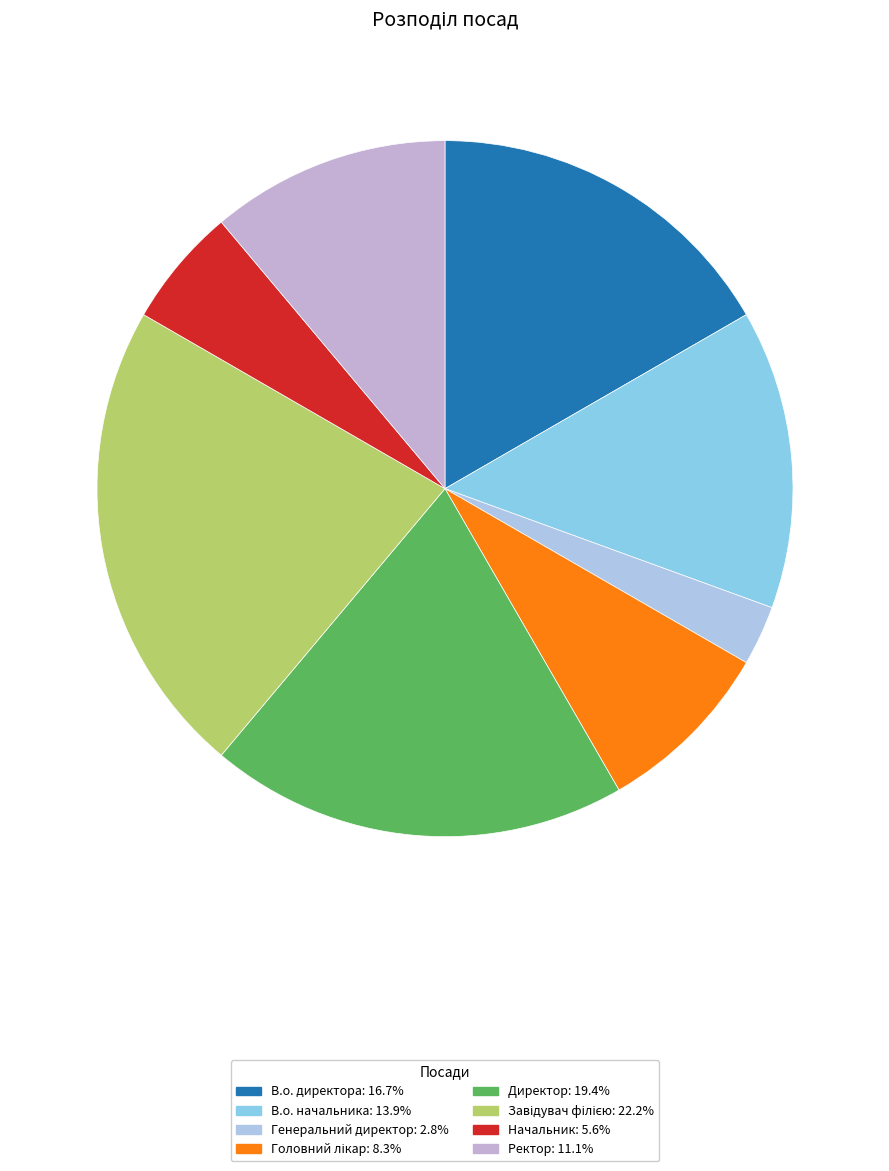

True or false: Директор accounts for 19% of the total.

True